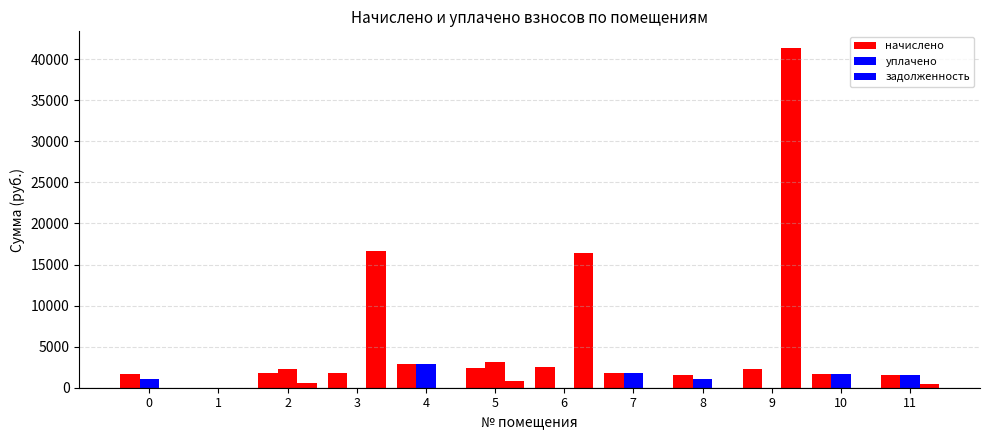

What is the total value across all series at 0?

2798.4